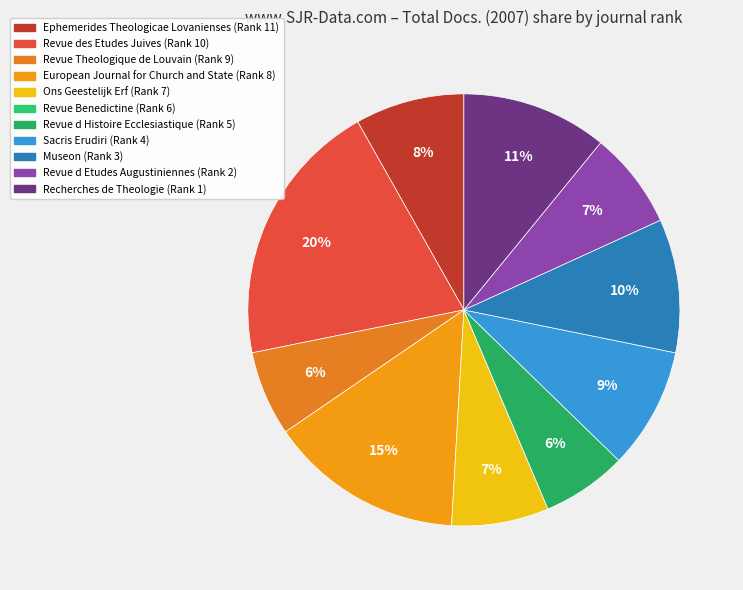

Is it true that European Journal for Church and State is 9% of the pie?

False